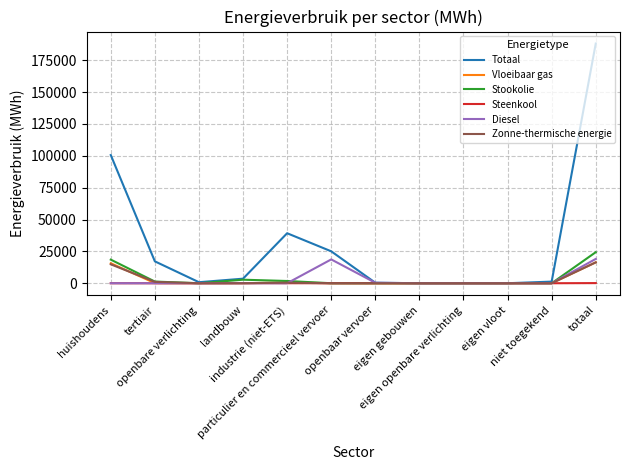

At which category is the sum across all series the highest?

totaal